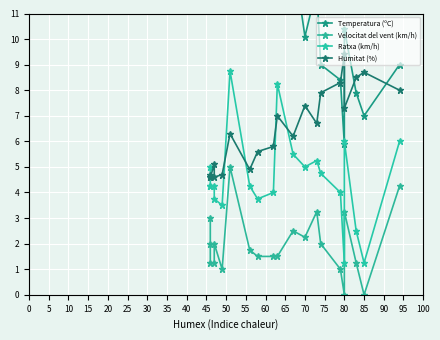

Which has a higher value, 50 or 90?

50